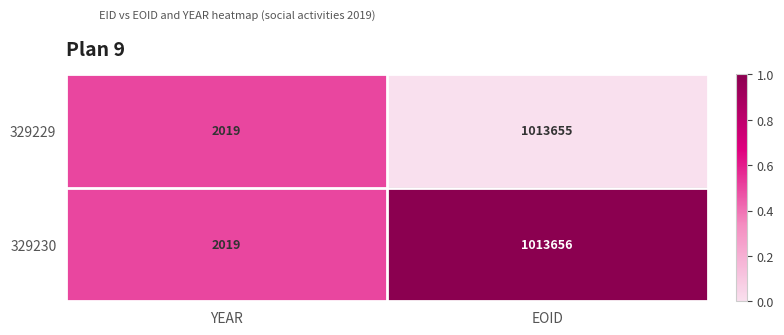

What is the difference between the maximum and minimum values in the 329230 series?

1011637